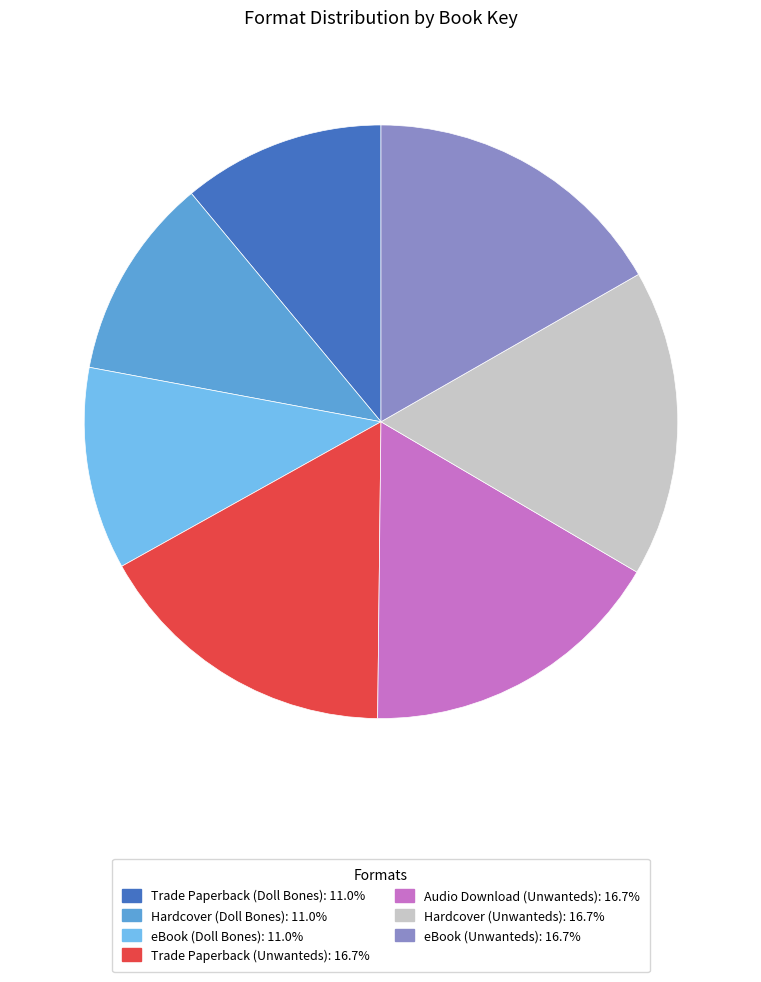

Is there a majority slice in this chart?

No